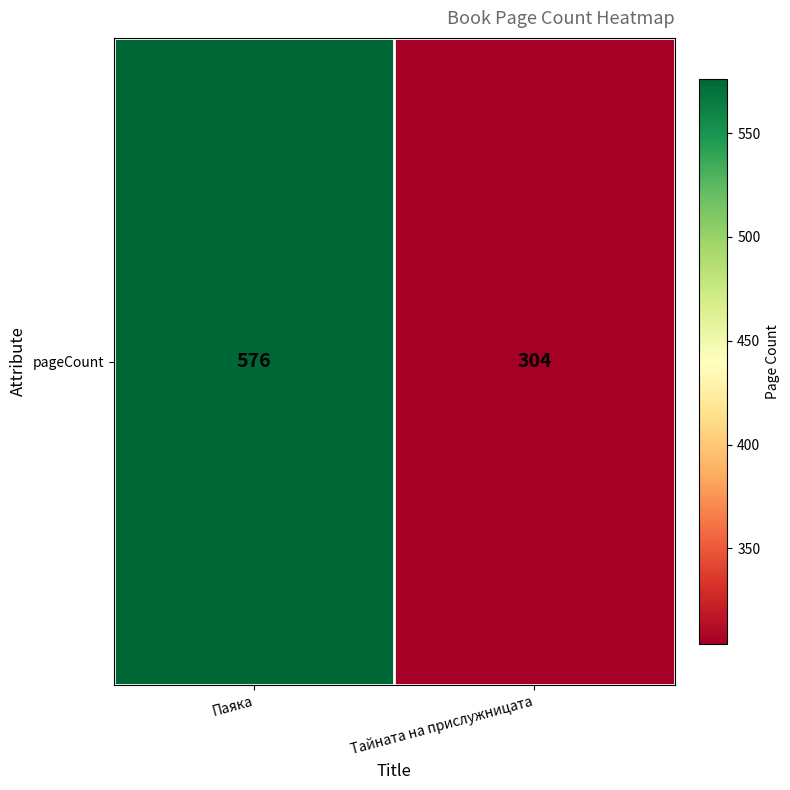

What is the change in value from Паяка to Тайната на прислужницата?

-272